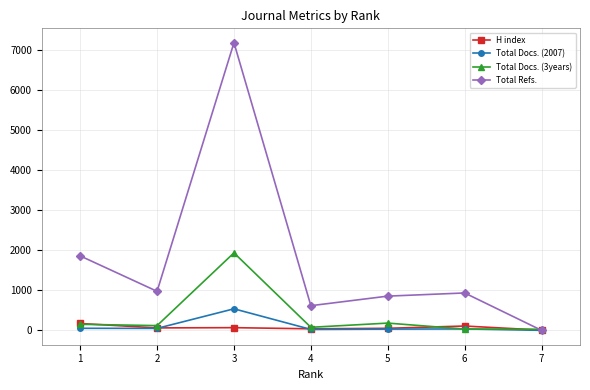

Count the number of categories in the chart.

7